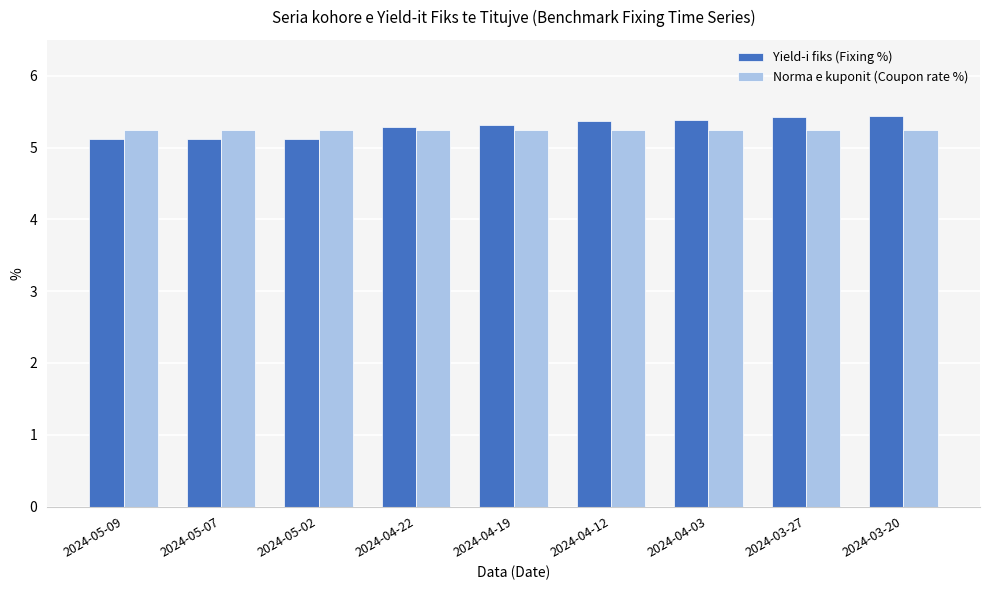

What is the maximum value for Yield-i fiks (Fixing %)?

5.4